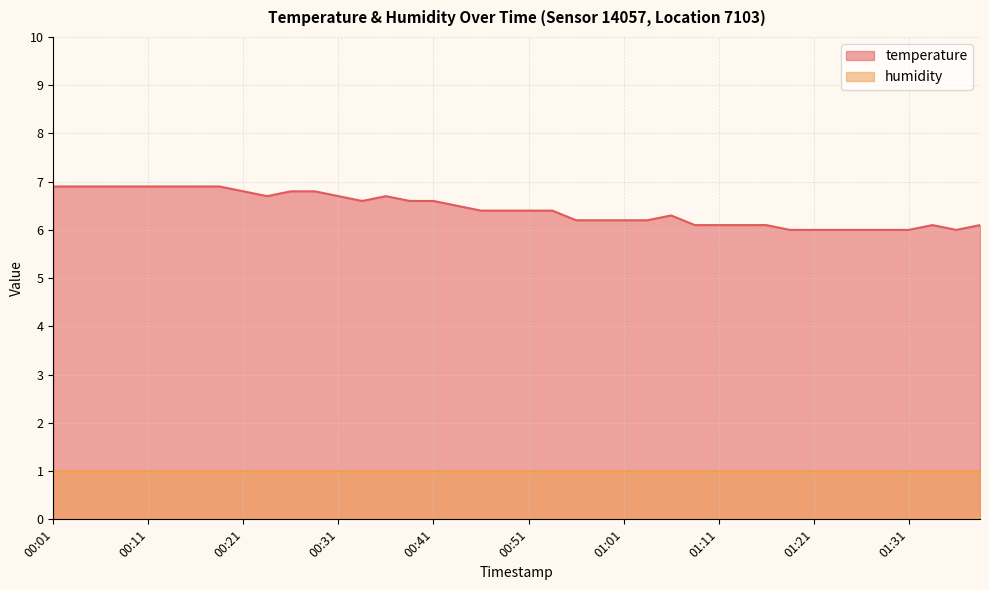

List the labels in order of value, smallest first.

01:19, 01:21, 01:24, 01:26, 01:29, 01:31, 01:36, 01:09, 01:11, 01:14, 01:16, 01:33, 01:38, 00:56, 00:59, 01:01, 01:04, 01:06, 00:46, 00:49, 00:51, 00:54, 00:43, 00:34, 00:39, 00:41, 00:24, 00:31, 00:36, 00:21, 00:26, 00:29, 00:01, 00:04, 00:06, 00:09, 00:11, 00:14, 00:16, 00:19